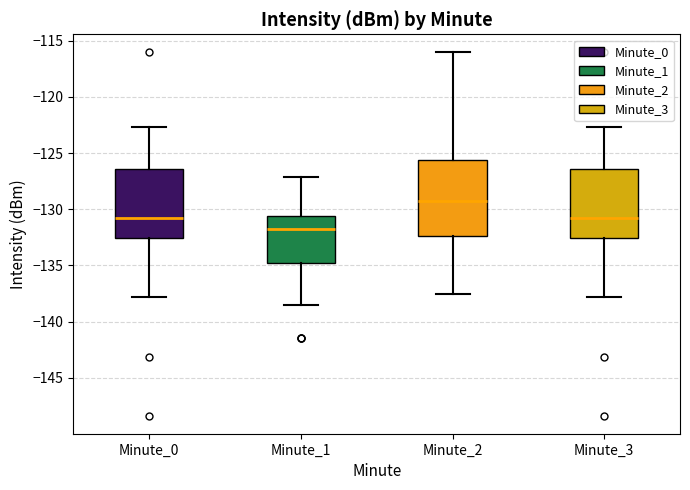

Where does the upper whisker of the box for Minute_3 end on the y-axis? The values are not printed on the chart, so give them approximately, as read against the axis.

-122.5